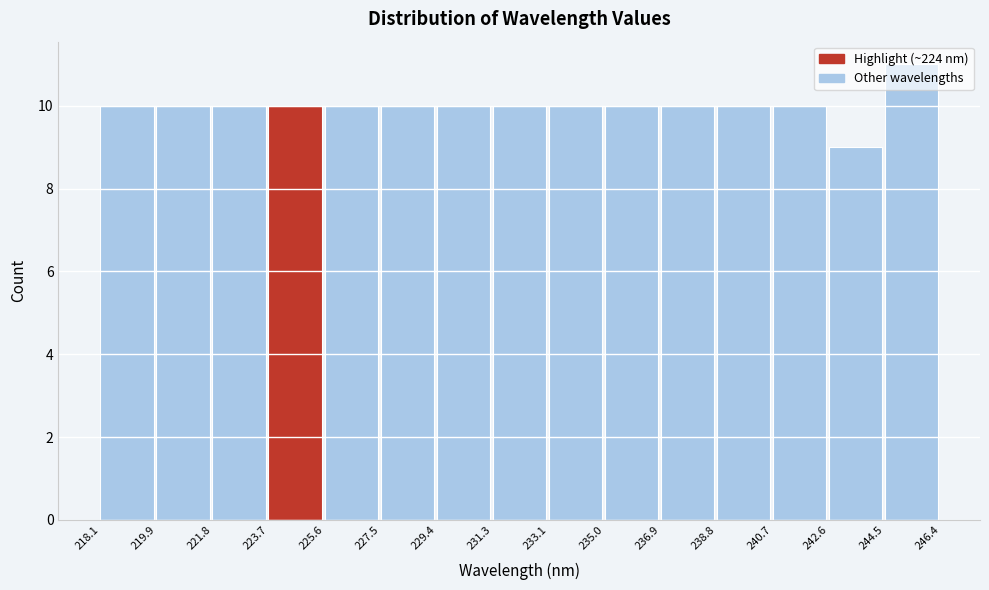

Which range on the x-axis has the tallest bar?

244.5 to 246.4